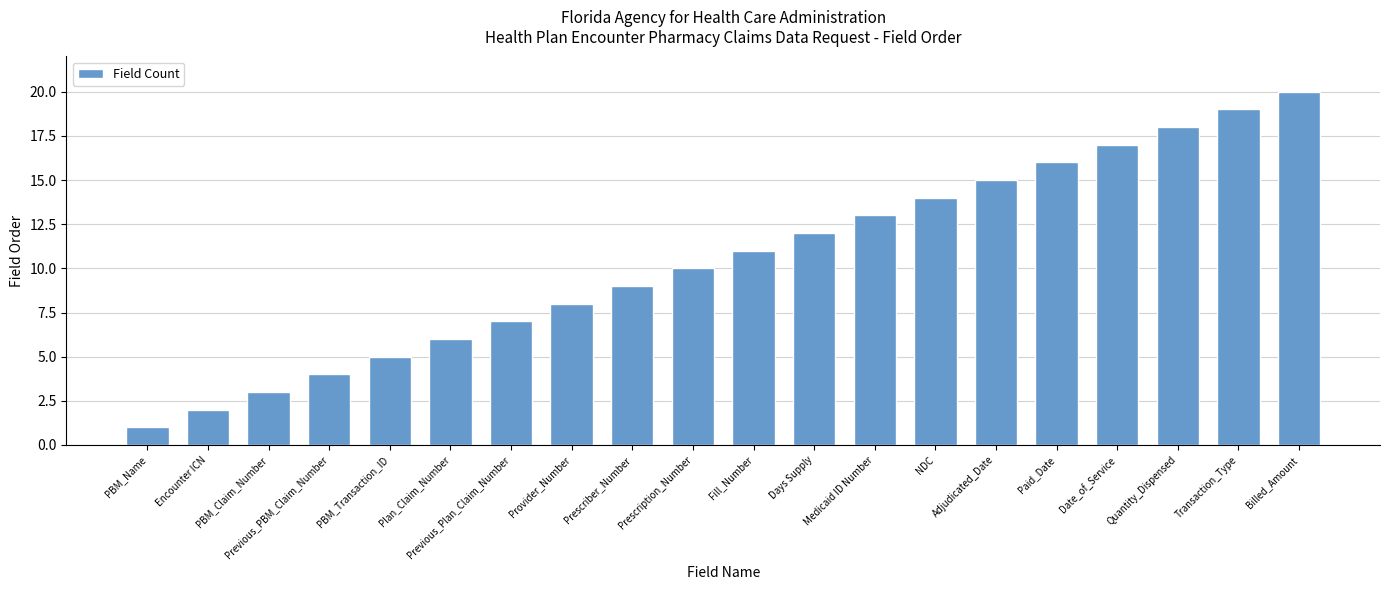

How many series are shown in this chart?

1